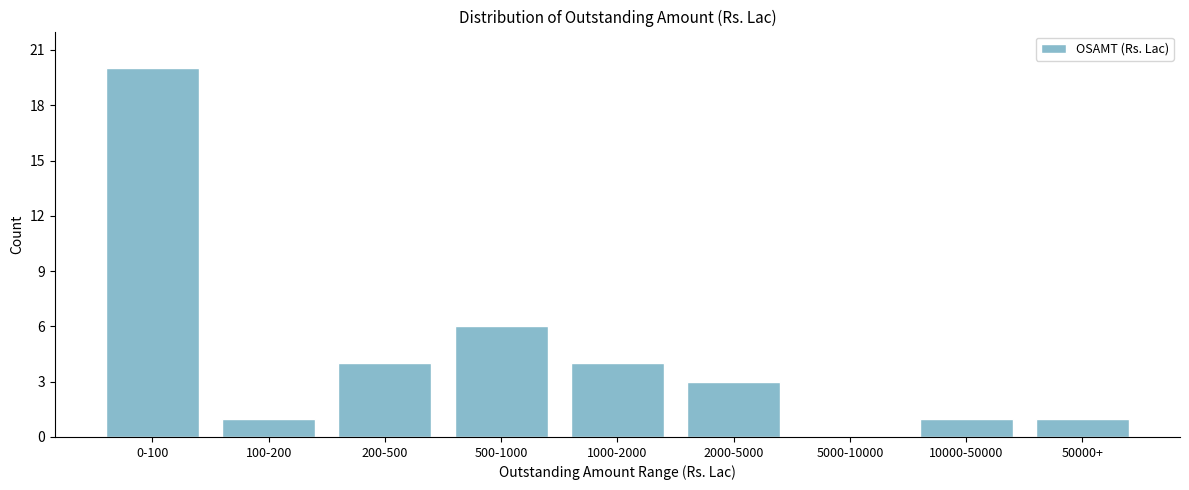

Reading right to left, extract all data points from this chart.

50000+=1	10000-50000=1	5000-10000=0	2000-5000=3	1000-2000=4	500-1000=6	200-500=4	100-200=1	0-100=20